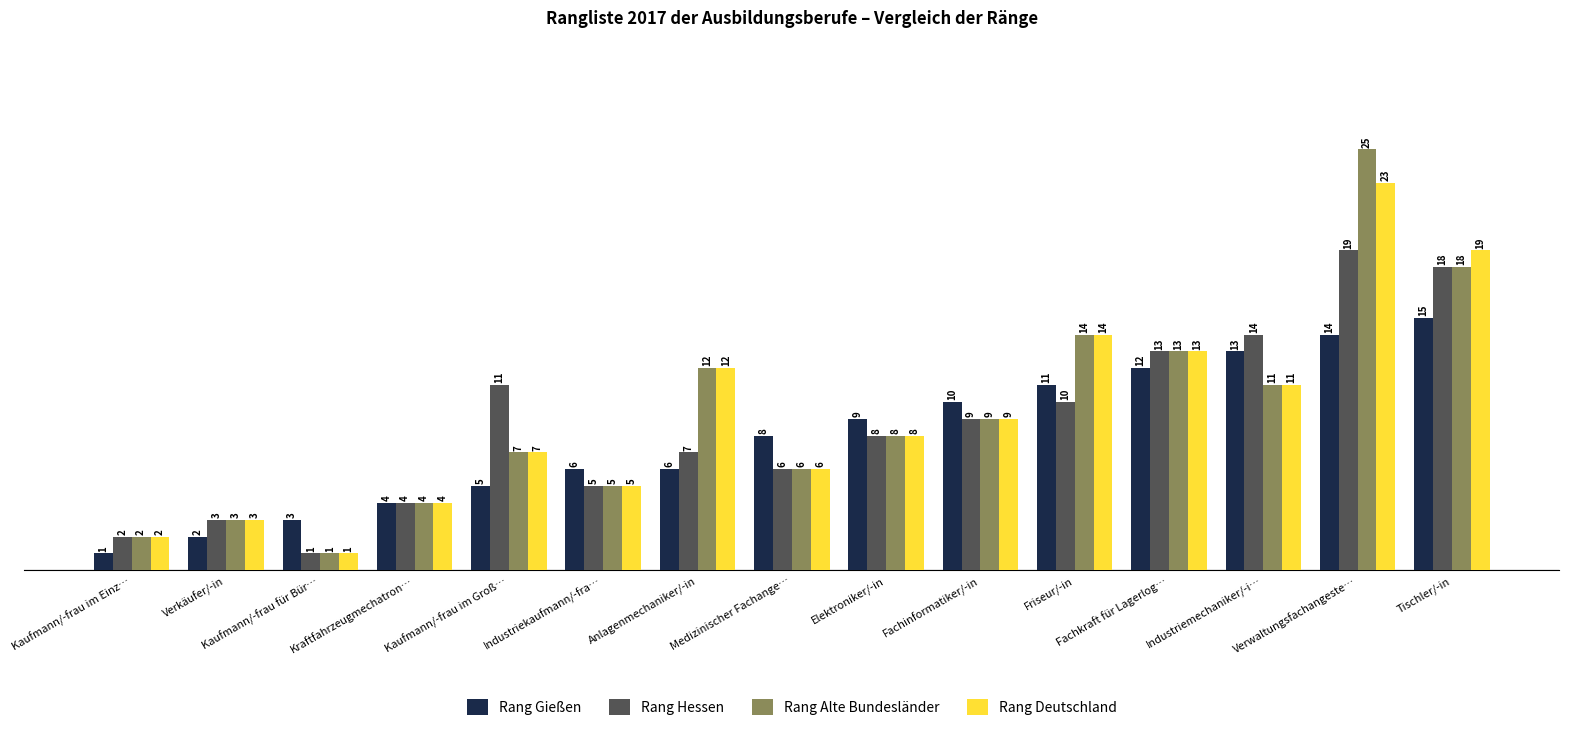

Is it true that Rang Deutschland equals 7 at Kaufmann/-frau im Groß…?

True